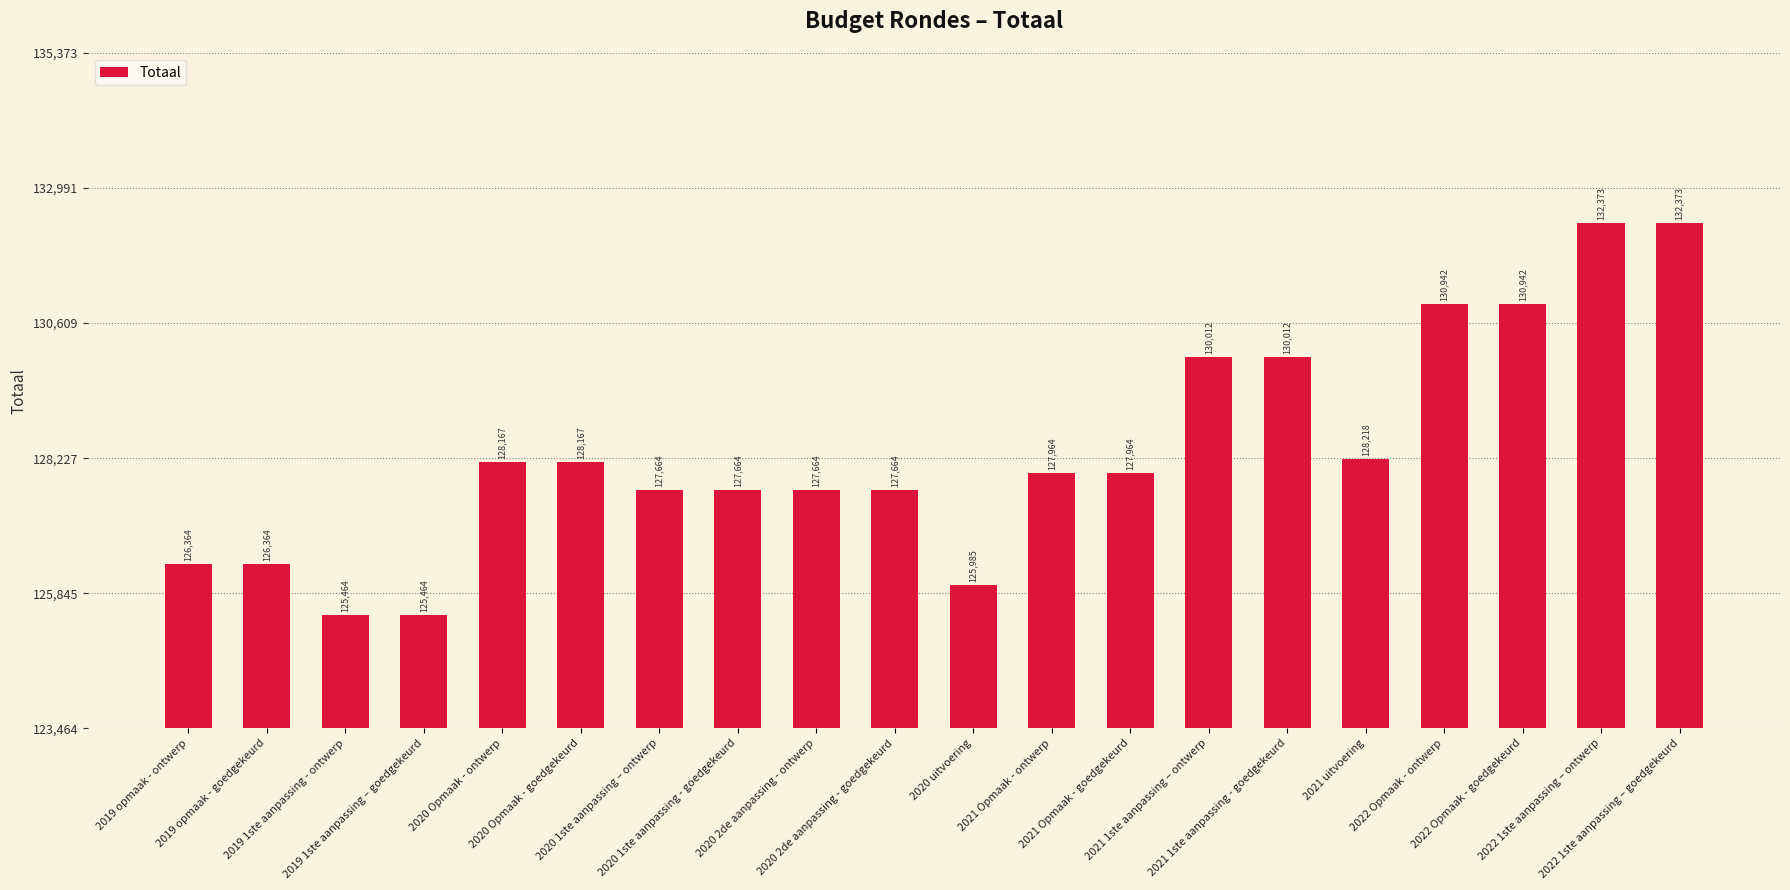

What is the change in value from 2020 Opmaak - goedgekeurd to 2022 1ste aanpassing – goedgekeurd?

+4206